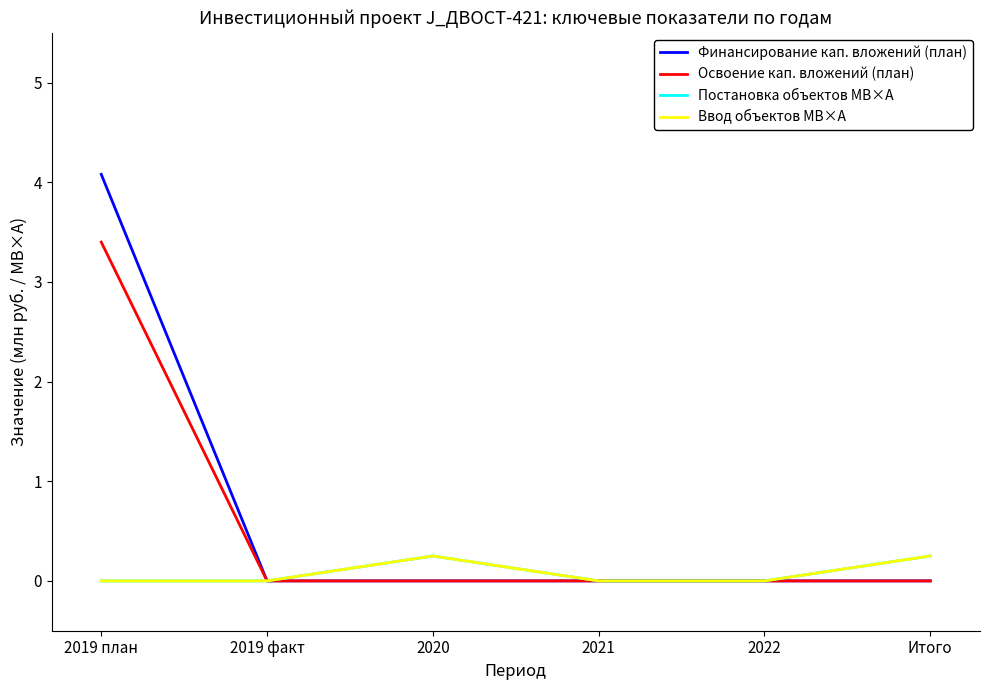

Does the chart have visible grid lines?

No